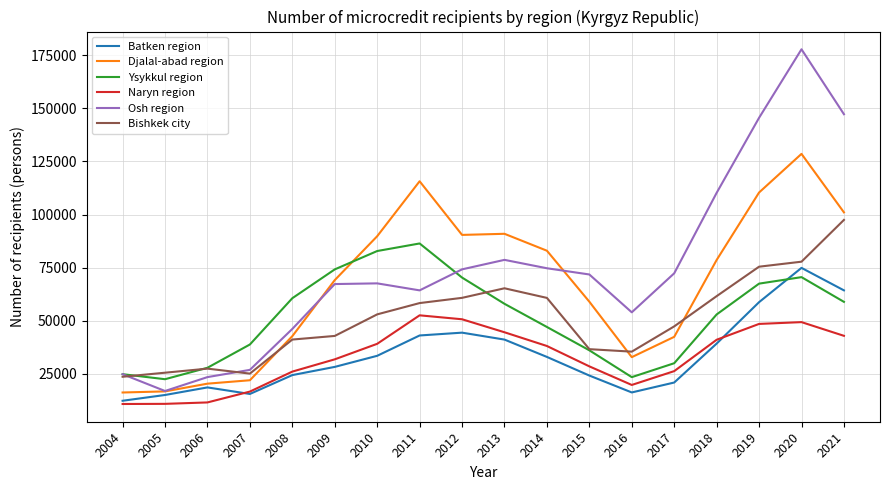

True or false: Ysykkul region and Naryn region cross at least once.

False